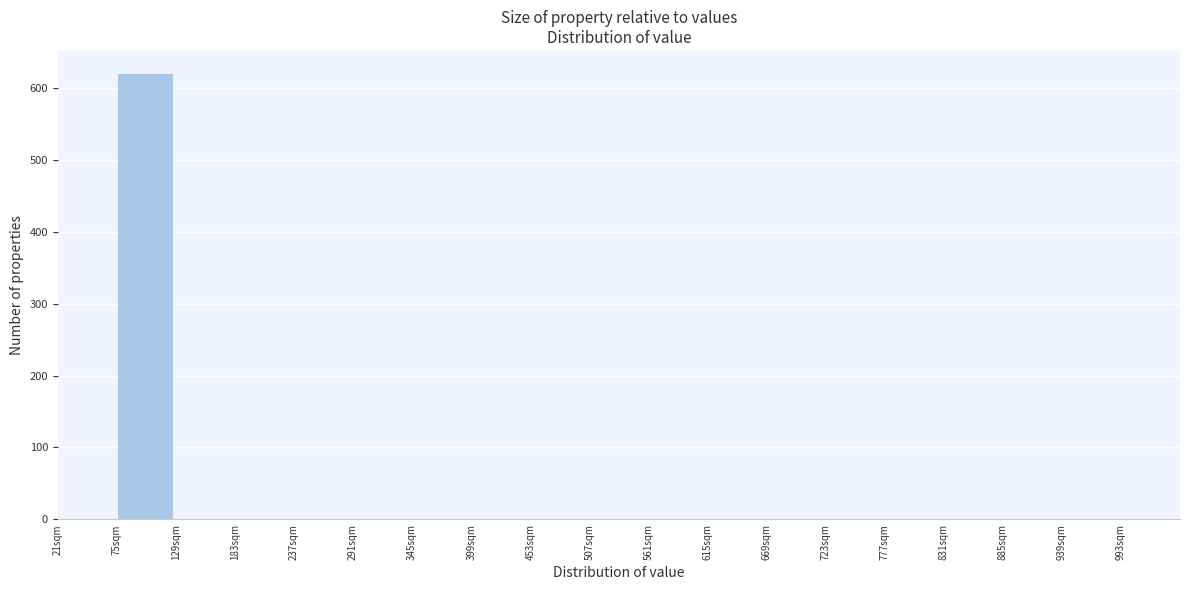

What is the height of the bar covering 75 to 129 on the x-axis? Neither the bar edges nor the heights are printed on the chart, so give them approximately, as read against the axes.

620